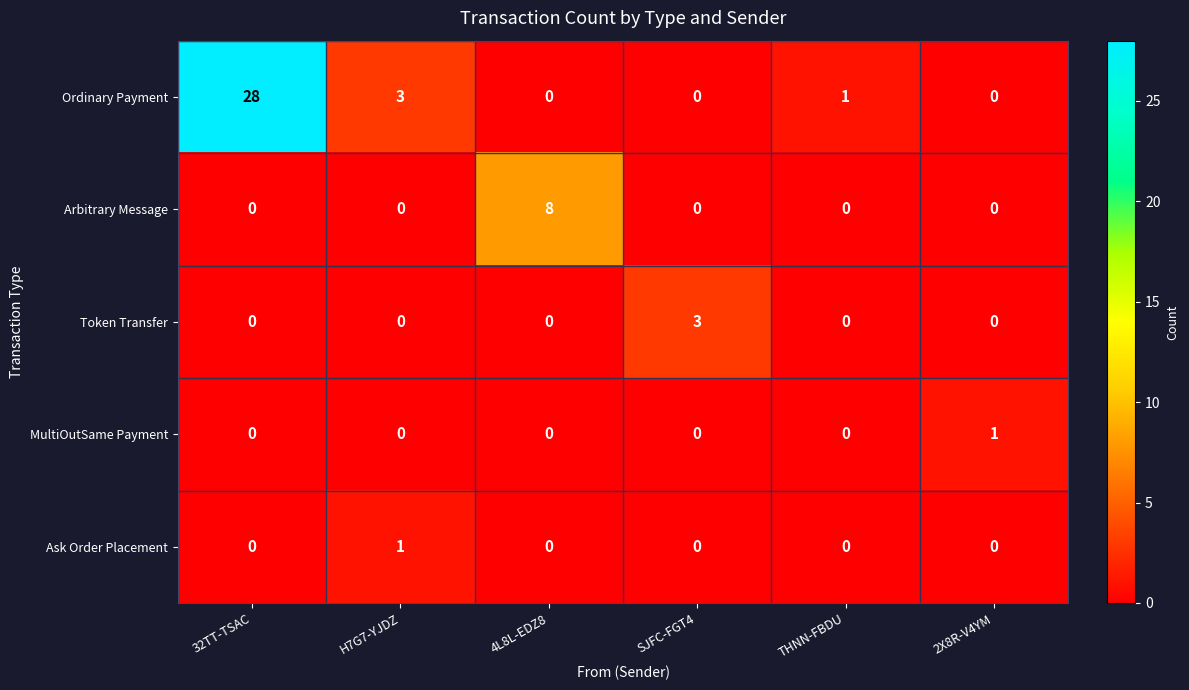

Reading left to right, transcribe all the data shown in this chart.

Ordinary Payment: 28	3	0	0	1	0
Arbitrary Message: 0	0	8	0	0	0
Token Transfer: 0	0	0	3	0	0
MultiOutSame Payment: 0	0	0	0	0	1
Ask Order Placement: 0	1	0	0	0	0